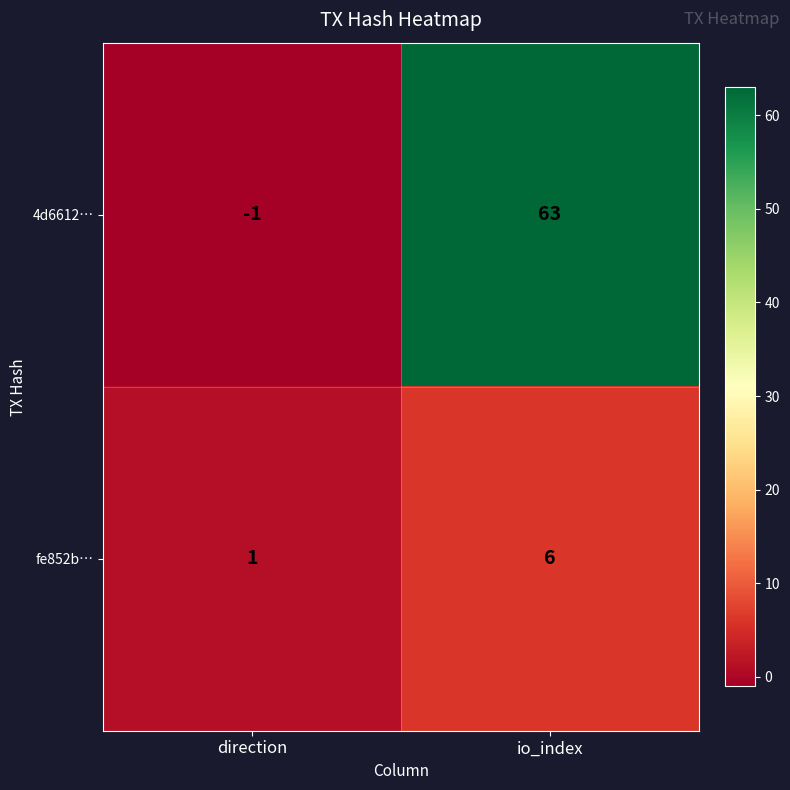

True or false: fe852b… has a value of 1 at direction.

True